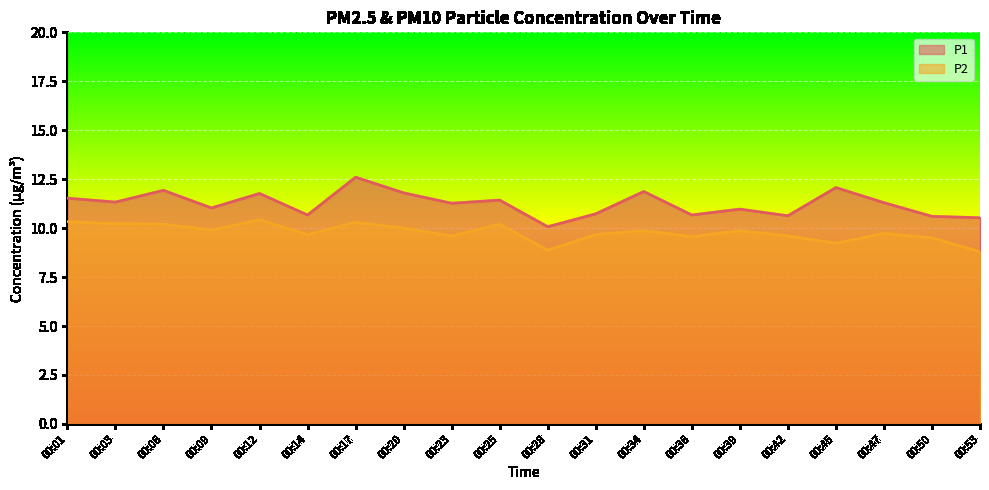

What is the average value of the P2 series?

9.8